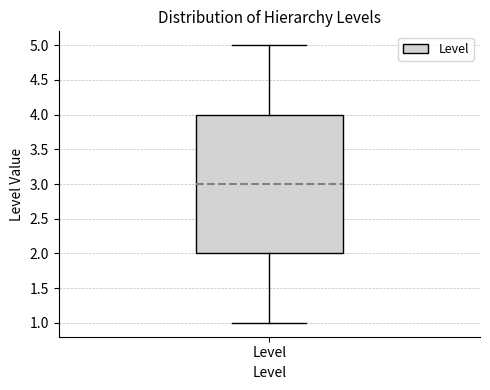

Transcribe this box plot: give where the median line is, the range the box spans, and where the two whiskers end, as read against the y-axis. The values are not printed on the chart, so give them approximately, as read against the axis.

median 3, box 2 to 4, whiskers 1 to 5